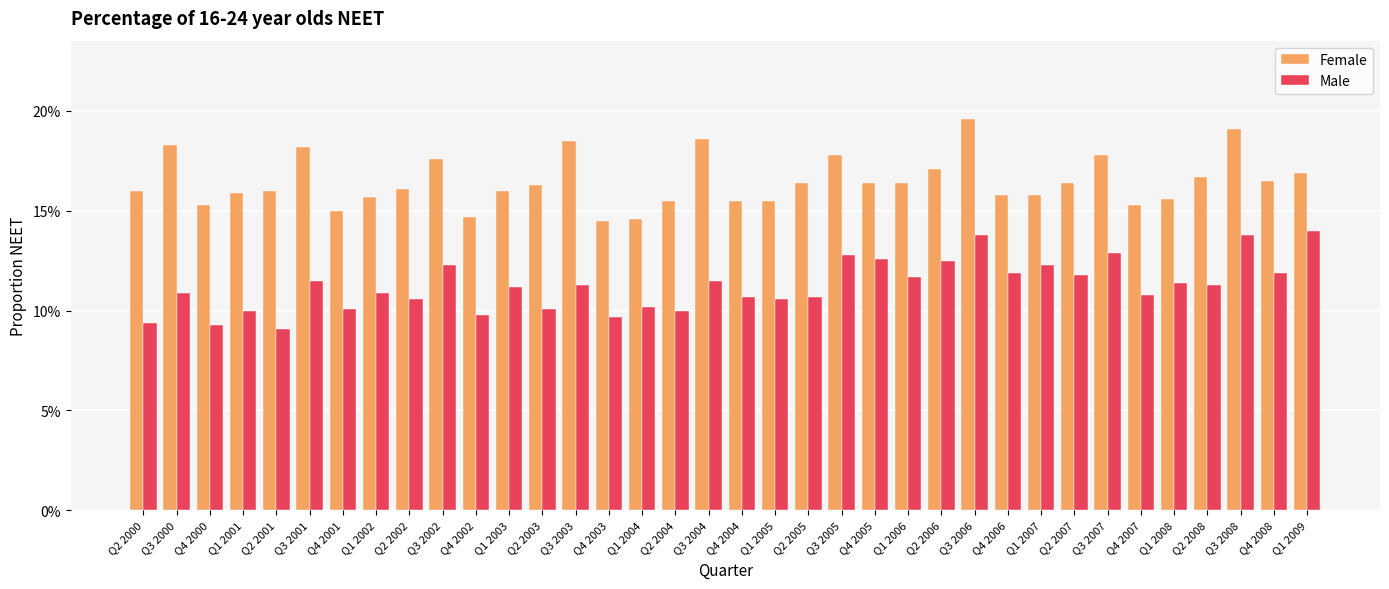

What are all the series names shown in the legend?

Female, Male